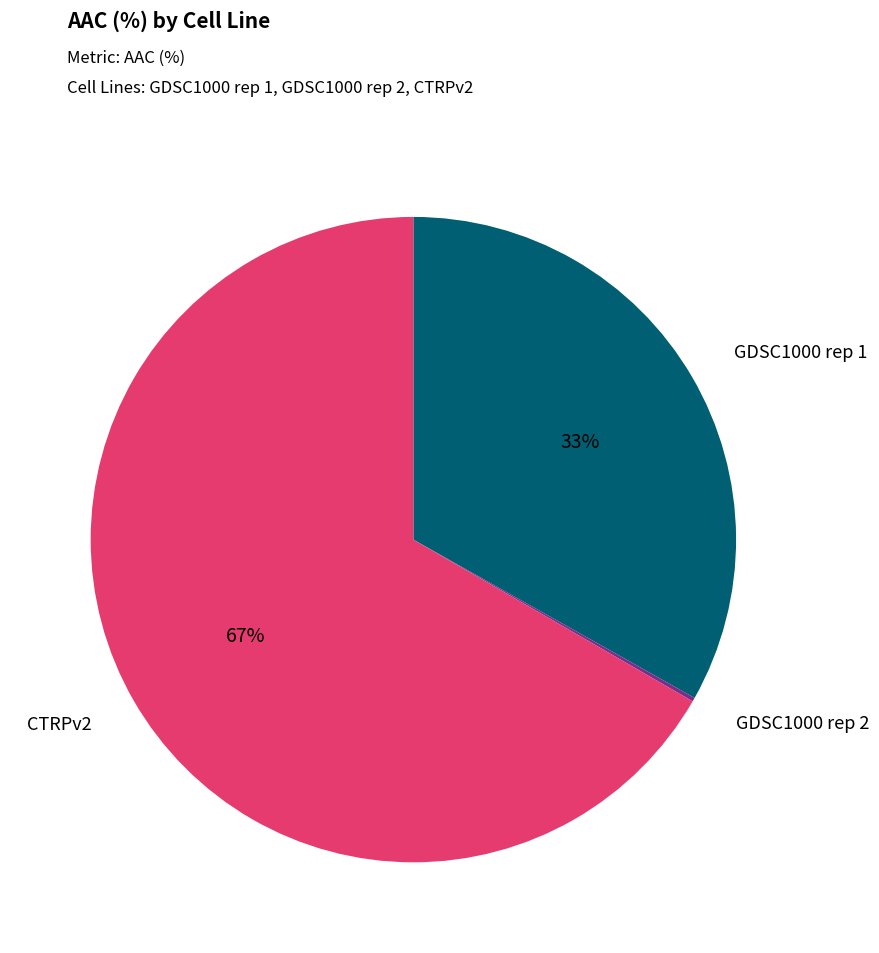

What is the majority slice?

CTRPv2